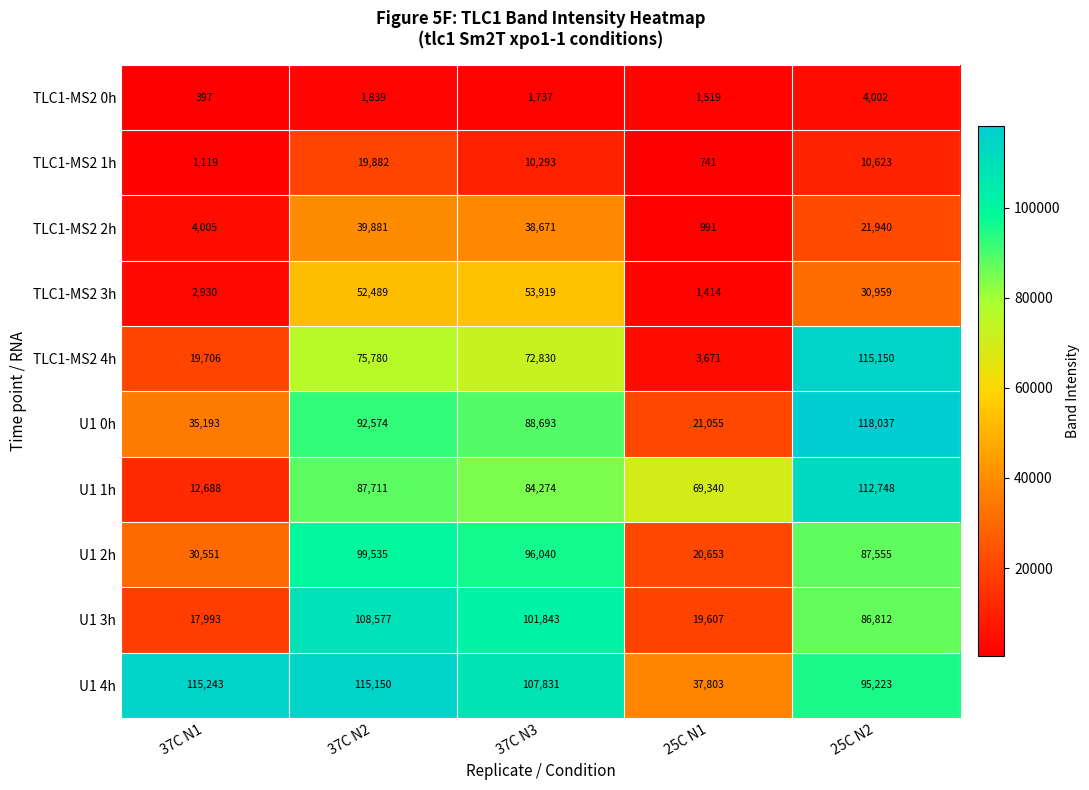

What is the difference between the highest and lowest values at 37C N3?

106094